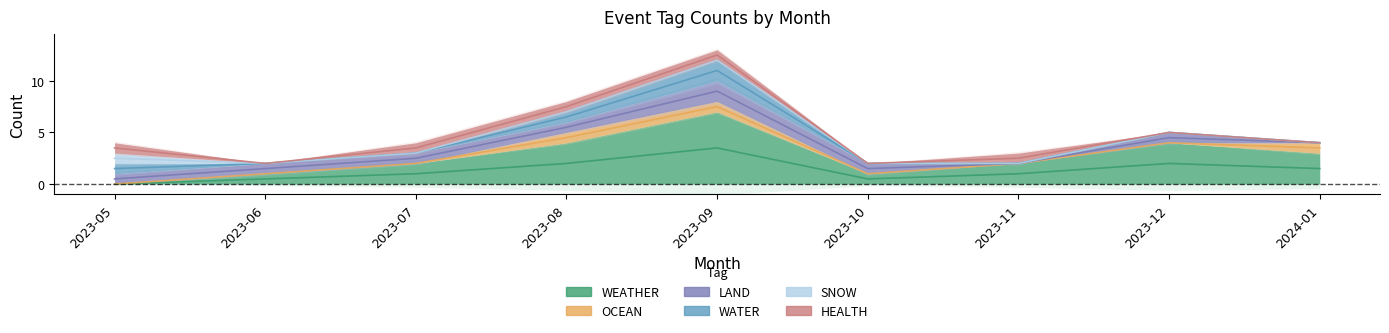

Which series has the largest total across all categories?

WEATHER